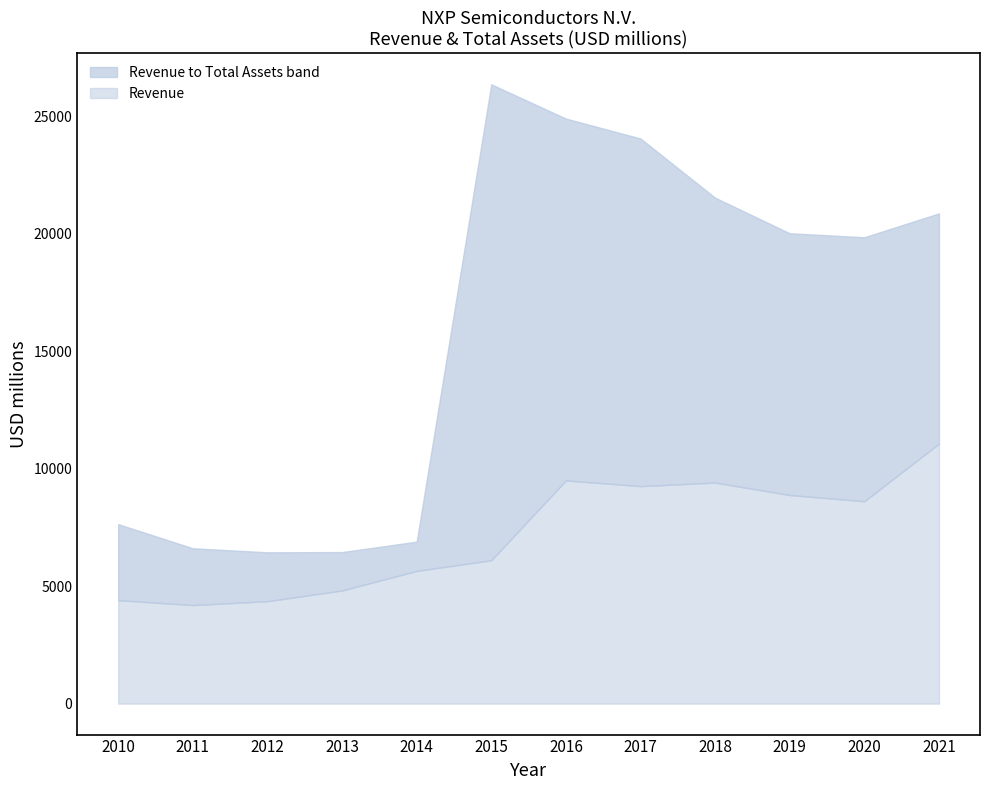

What value does the Revenue series have at 2019?

8877